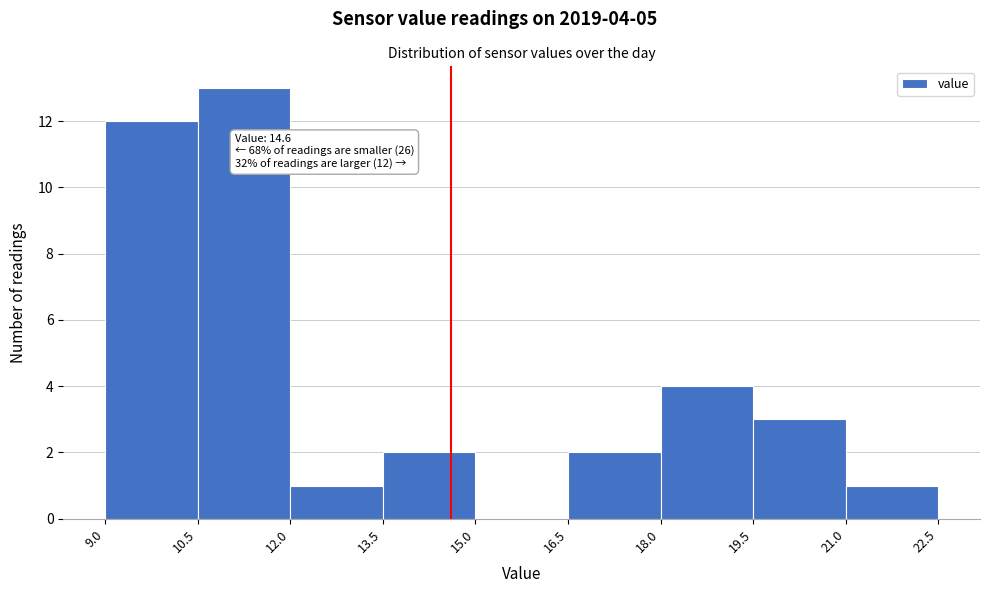

Over which range of the x-axis is the bar tallest?

10.5 to 12.0